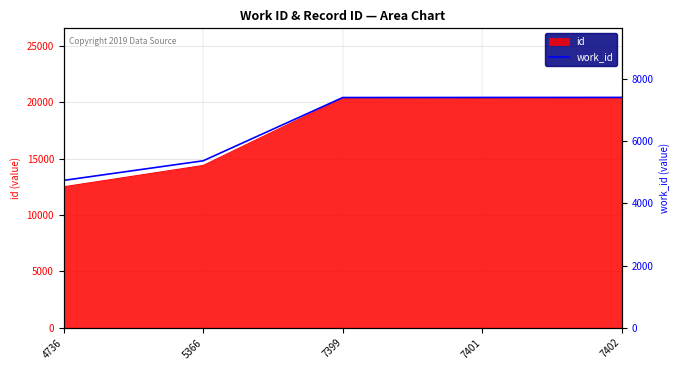

Reading left to right, extract all data points from this chart.

4736	5366	7399	7401	7402